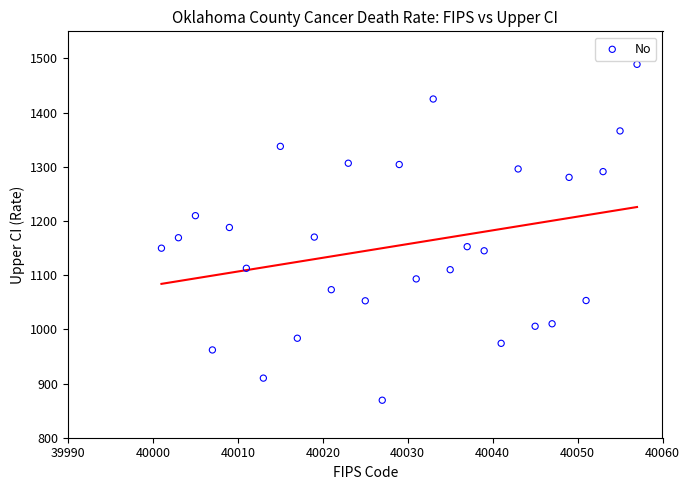

What is the range of Y values (max minus min)?

619.9